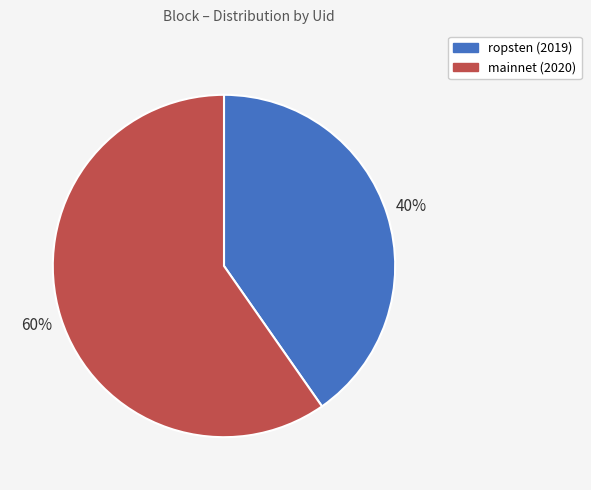

Rank the categories by value from lowest to highest.

ropsten (2019), mainnet (2020)